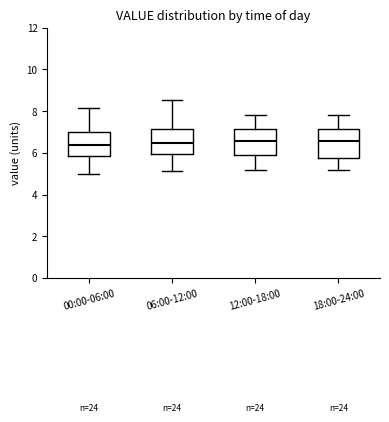

Reading left to right, transcribe this box plot: for each box, give where its median line is, the range the box spans, and where its two whiskers end, as read against the y-axis. The values are not printed on the chart, so give them approximately, as read against the axis.

00:00-06:00: median 6.4, box 5.8 to 7.0, whiskers 5.0 to 8.2
06:00-12:00: median 6.4, box 6.0 to 7.2, whiskers 5.2 to 8.6
12:00-18:00: median 6.6, box 5.8 to 7.2, whiskers 5.2 to 7.8
18:00-24:00: median 6.6, box 5.8 to 7.2, whiskers 5.2 to 7.8